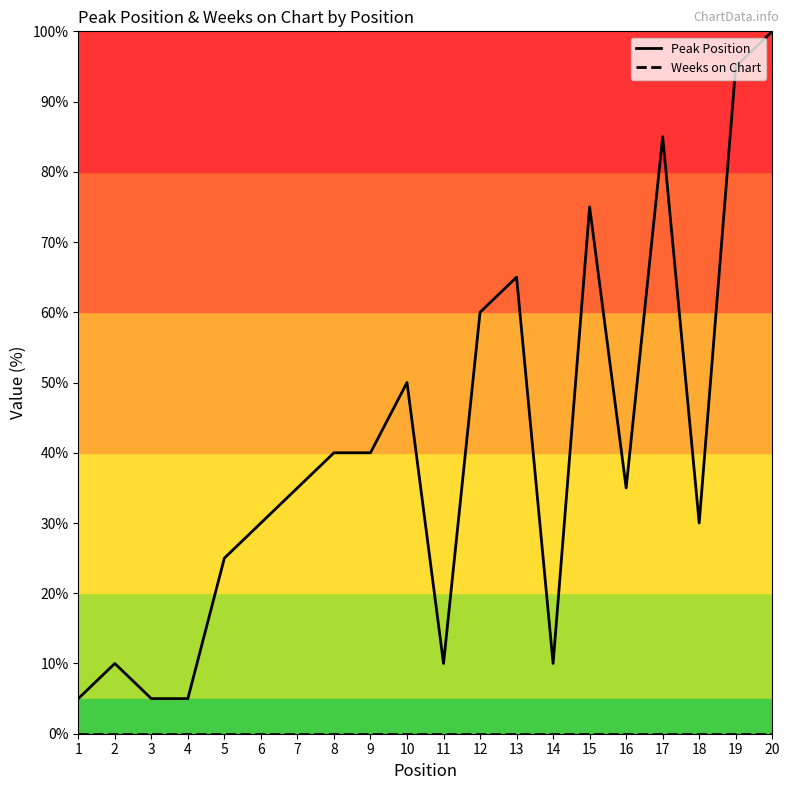

Which series has the widest spread of values?

Peak Position